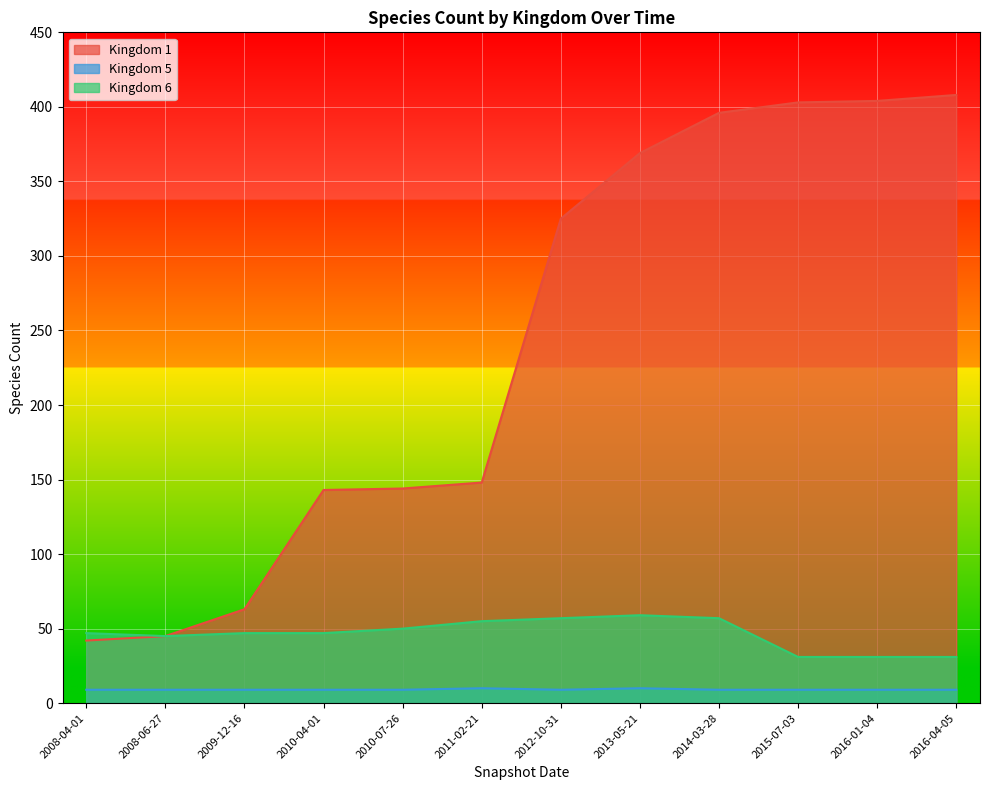

At which category does Kingdom 5 reach its first local valley?

2012-10-31